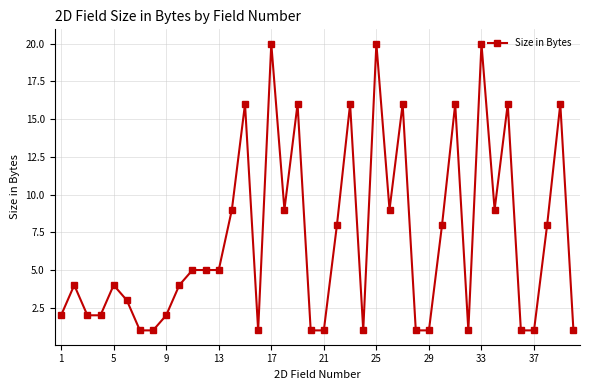

How many lines are shown in the chart?

1